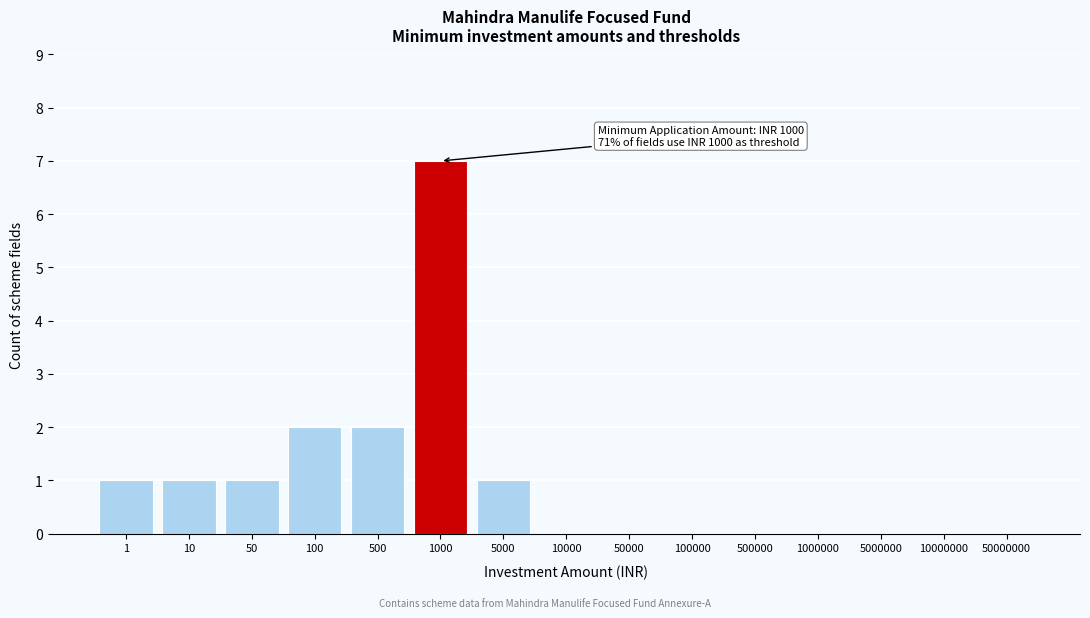

Reading left to right, extract all data points from this chart.

1=1	10=1	50=1	100=2	500=2	1000=7	5000=1	10000=0	50000=0	100000=0	500000=0	1000000=0	5000000=0	10000000=0	50000000=0